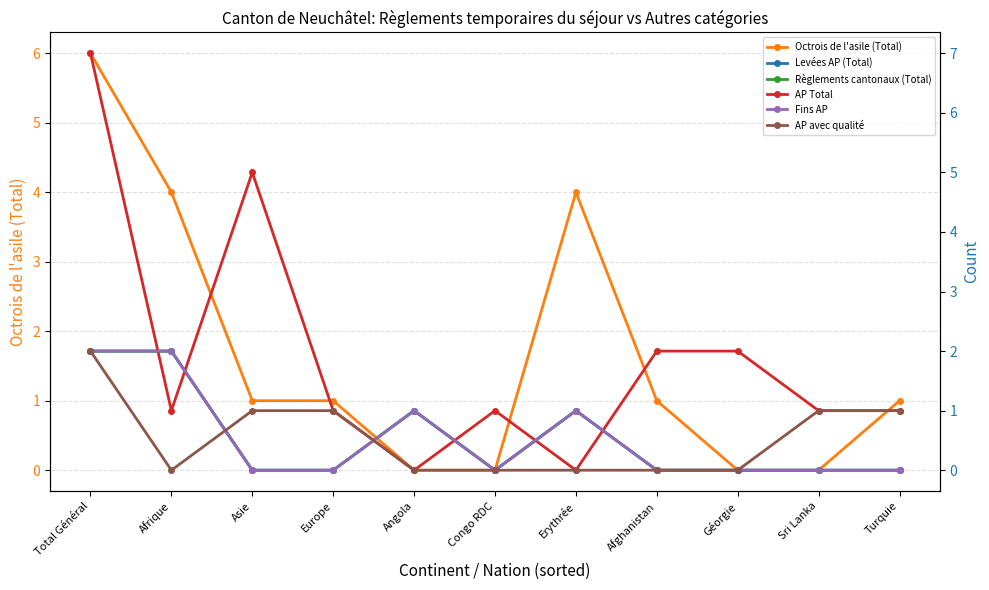

Reading left to right, transcribe all the data shown in this chart.

Octrois de l'asile (Total): Total Général=6	Afrique=4	Asie=1	Europe=1	Angola=0	Congo RDC=0	Erythrée=4	Afghanistan=1	Géorgie=0	Sri Lanka=0	Turquie=1
Levées AP (Total): Total Général=2	Afrique=2	Asie=0	Europe=0	Angola=1	Congo RDC=0	Erythrée=1	Afghanistan=0	Géorgie=0	Sri Lanka=0	Turquie=0
Règlements cantonaux (Total): Total Général=2	Afrique=2	Asie=0	Europe=0	Angola=1	Congo RDC=0	Erythrée=1	Afghanistan=0	Géorgie=0	Sri Lanka=0	Turquie=0
AP Total: Total Général=7	Afrique=1	Asie=5	Europe=1	Angola=0	Congo RDC=1	Erythrée=0	Afghanistan=2	Géorgie=2	Sri Lanka=1	Turquie=1
Fins AP: Total Général=2	Afrique=2	Asie=0	Europe=0	Angola=1	Congo RDC=0	Erythrée=1	Afghanistan=0	Géorgie=0	Sri Lanka=0	Turquie=0
AP avec qualité: Total Général=2	Afrique=0	Asie=1	Europe=1	Angola=0	Congo RDC=0	Erythrée=0	Afghanistan=0	Géorgie=0	Sri Lanka=1	Turquie=1